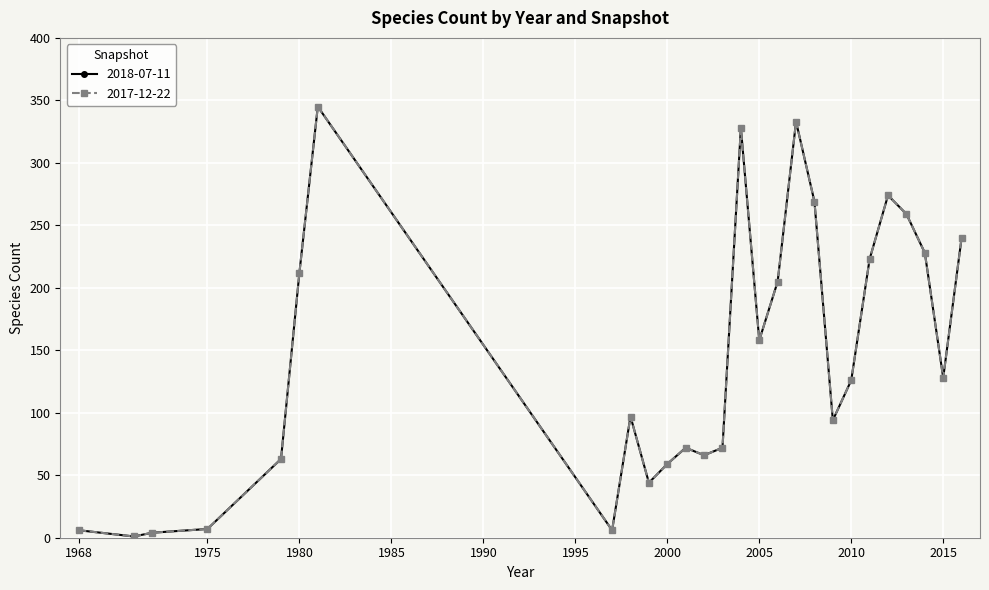

Is this an area chart (filled region under the line)?

No